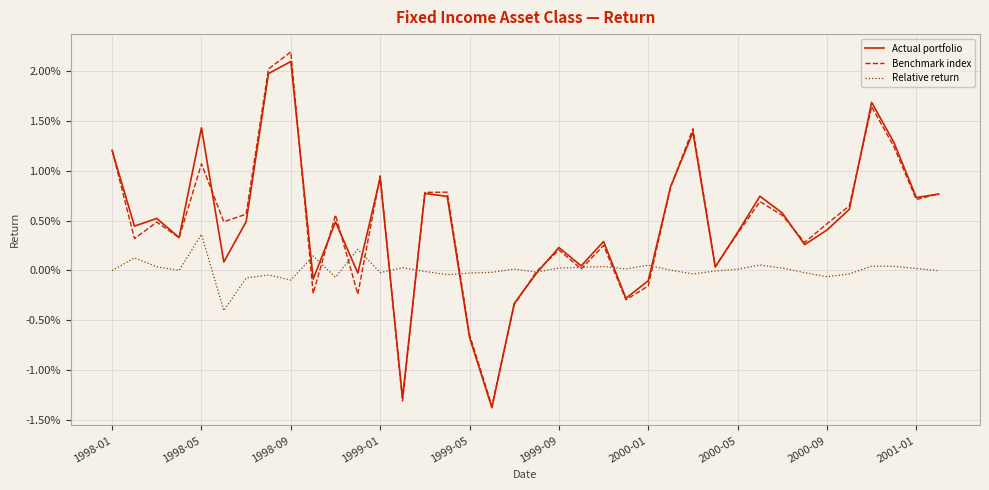

What are all the series names shown in the legend?

Actual portfolio, Benchmark index, Relative return